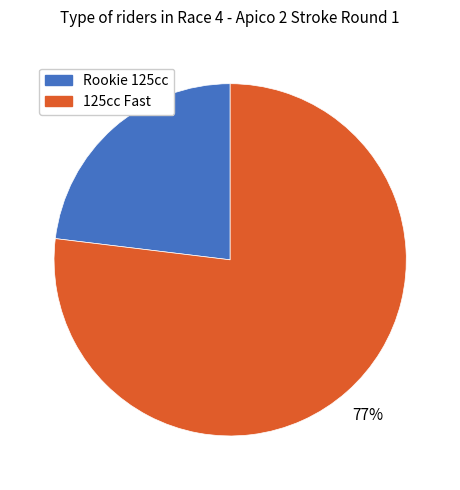

Which has a higher value, 125cc Fast or Rookie 125cc?

125cc Fast